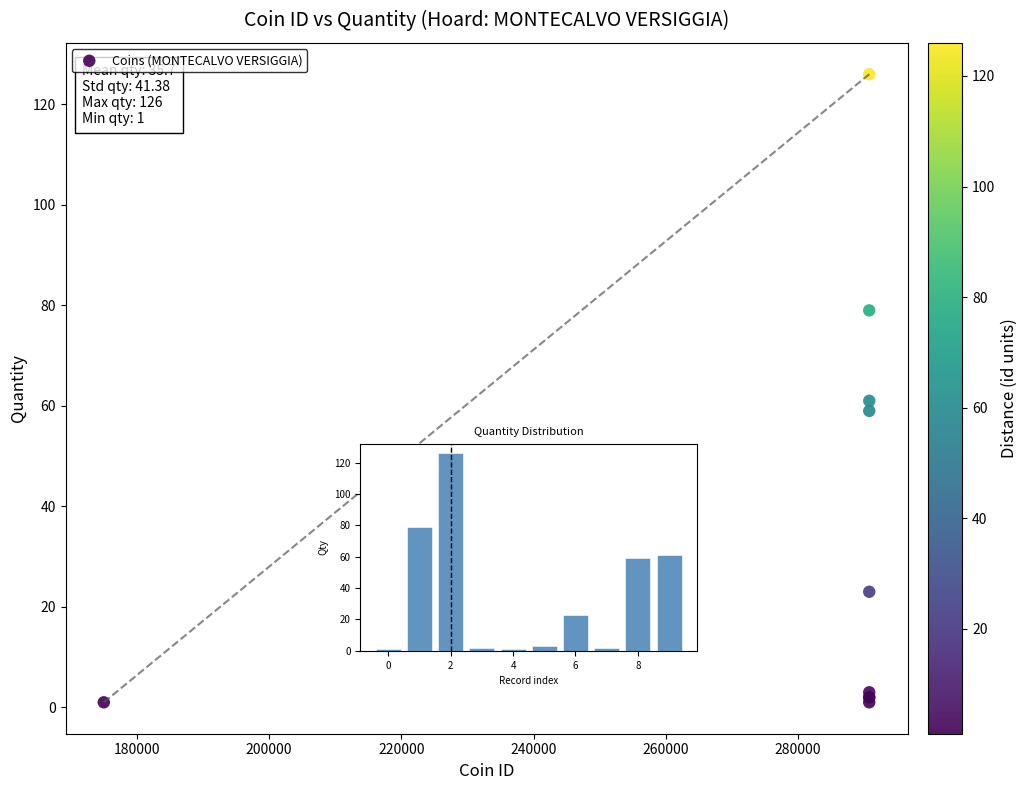

What Y value in the scatter plot is closest to 63?

61